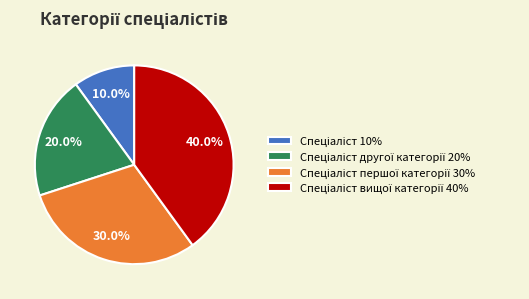

Is there any slice that represents more than half of the pie?

No